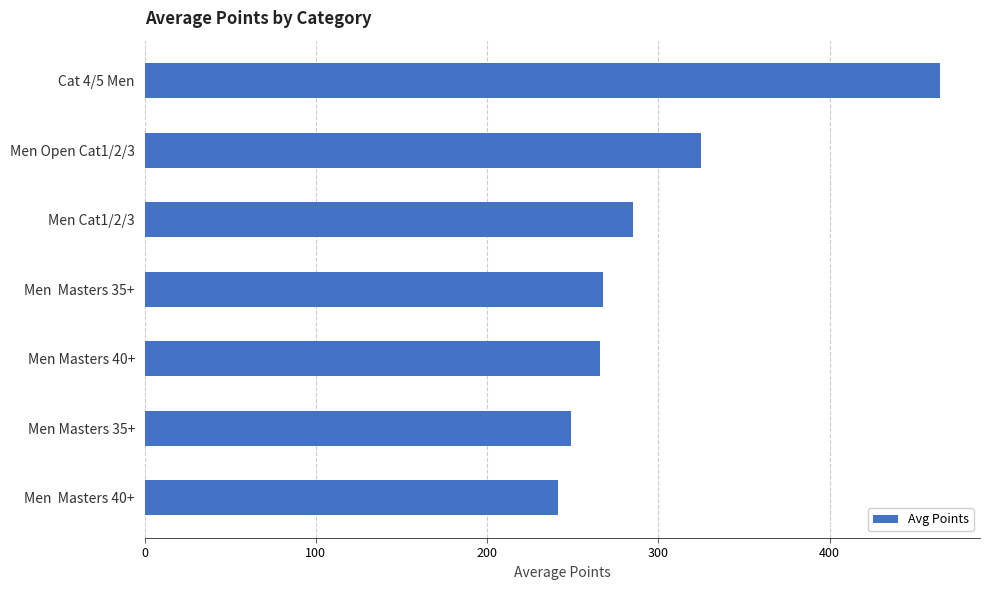

What is the difference between the second highest and second lowest values?

75.8